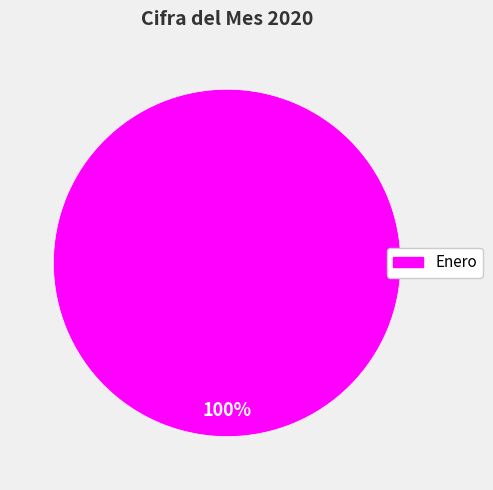

Does any single category account for the majority?

Yes